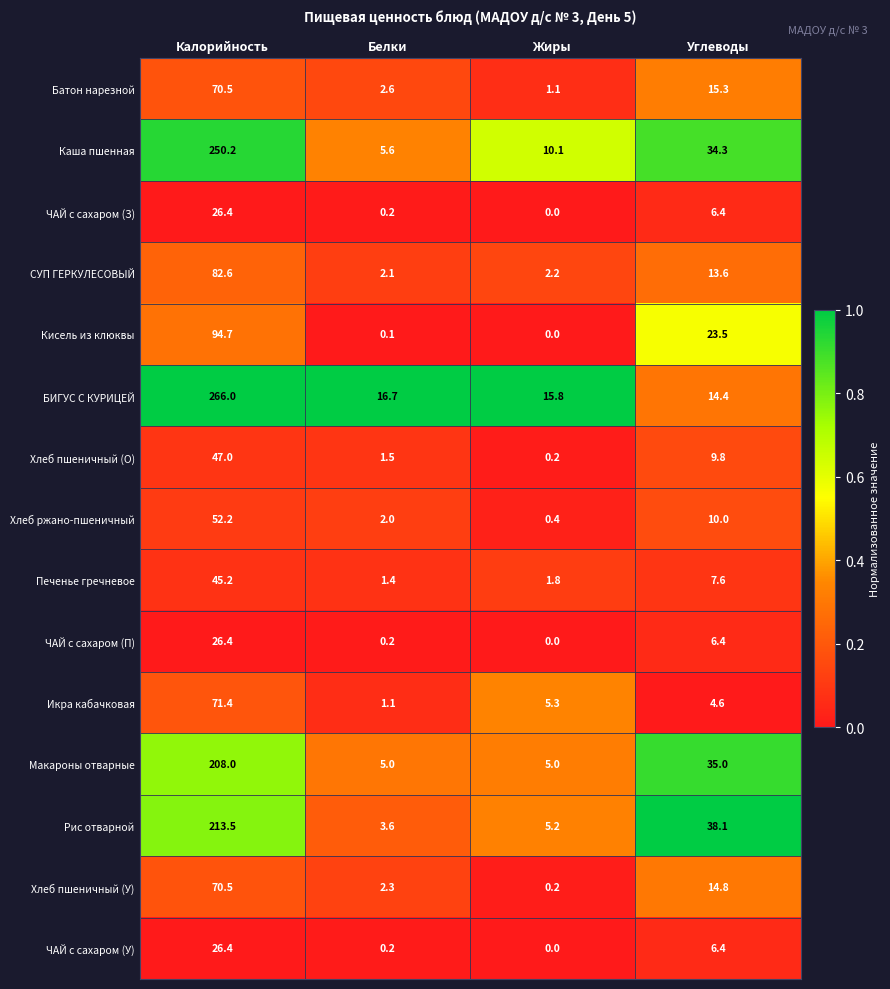

List the labels in order of Кисель из клюквы value, smallest first.

Жиры, Белки, Углеводы, Калорийность